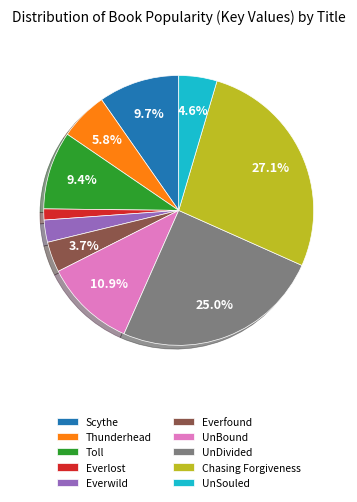

Combined, do Thunderhead and Everwild account for over 50%?

No